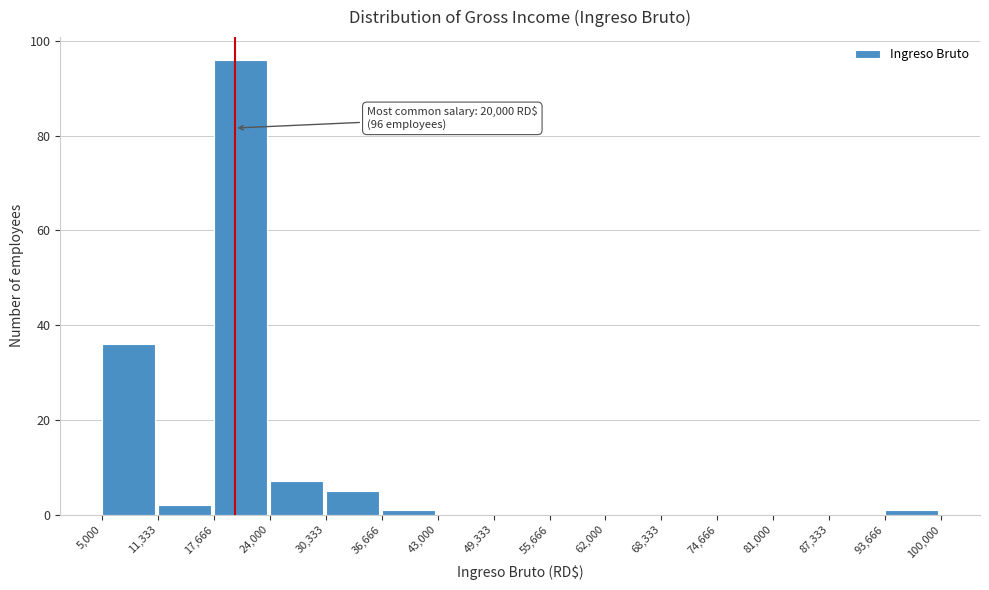

Which range on the x-axis has the tallest bar?

17,666 to 24,000